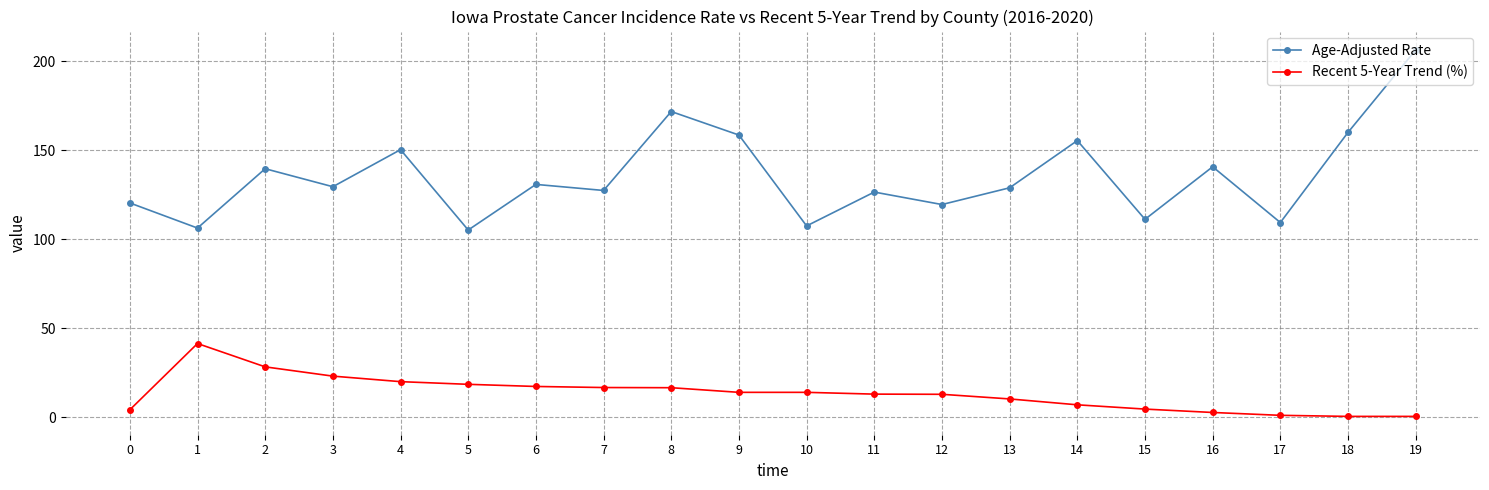

True or false: Recent 5-Year Trend (%) and Age-Adjusted Rate cross at least once.

False